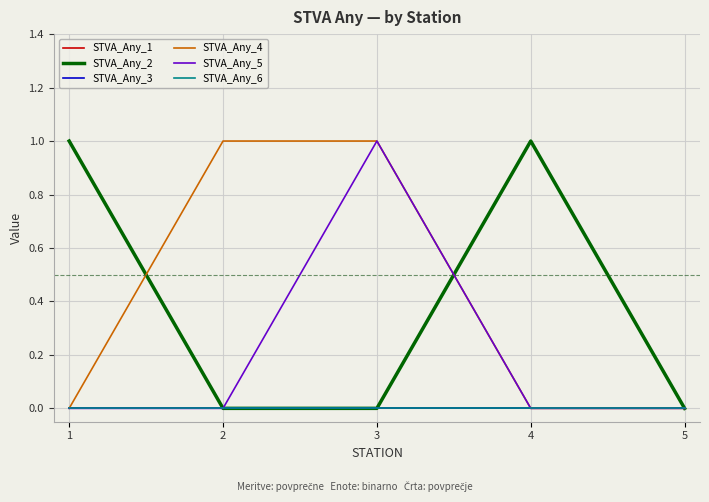

Is this an area chart (filled region under the line)?

No